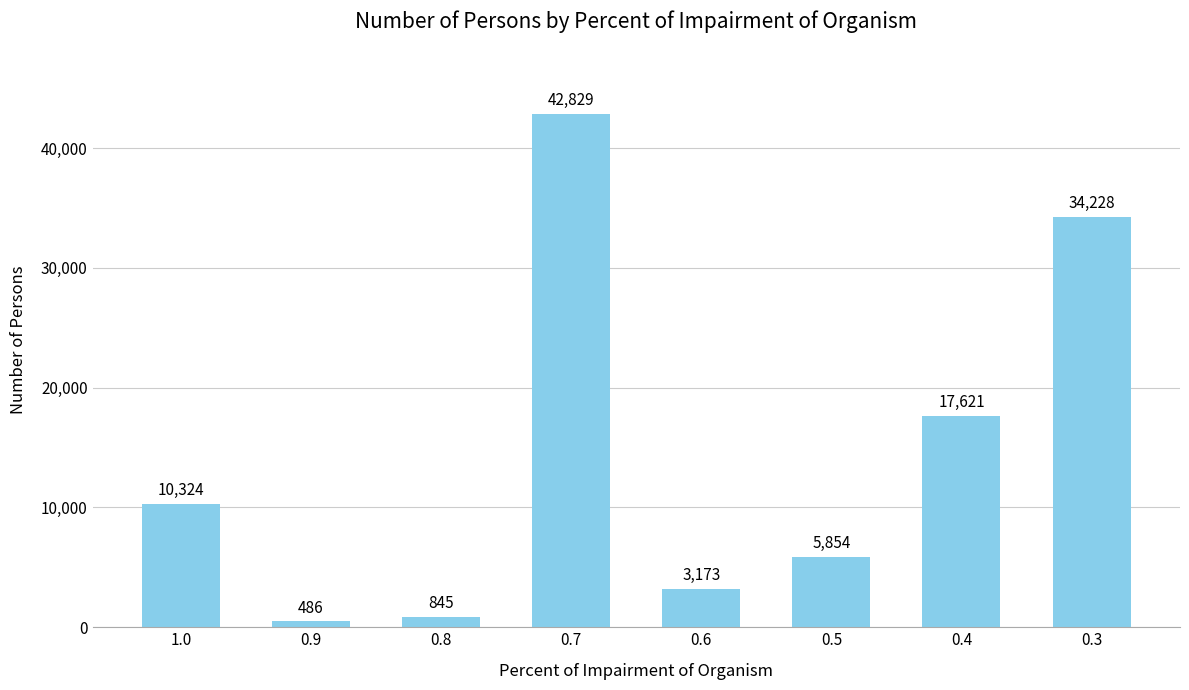

What is the greatest value displayed?

42829